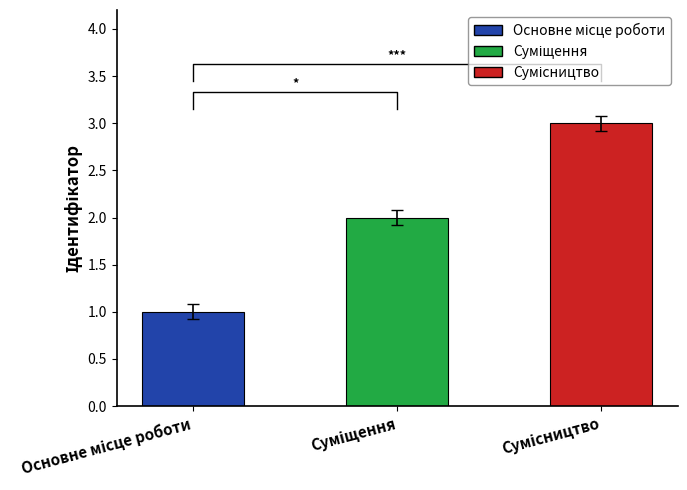

What is the average value?

2